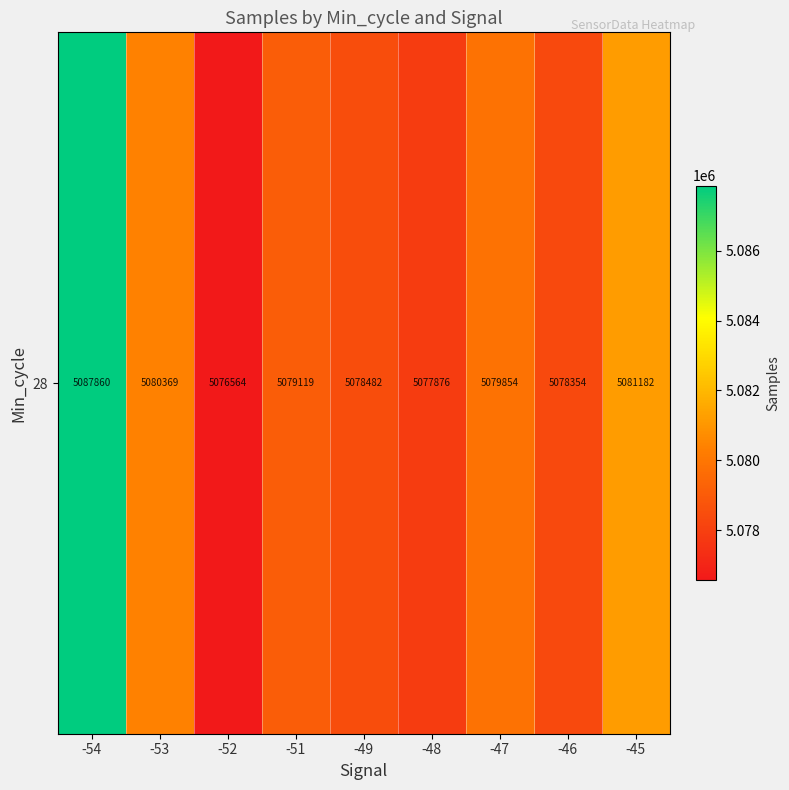

At which label is the value closest to 5082212?

-45